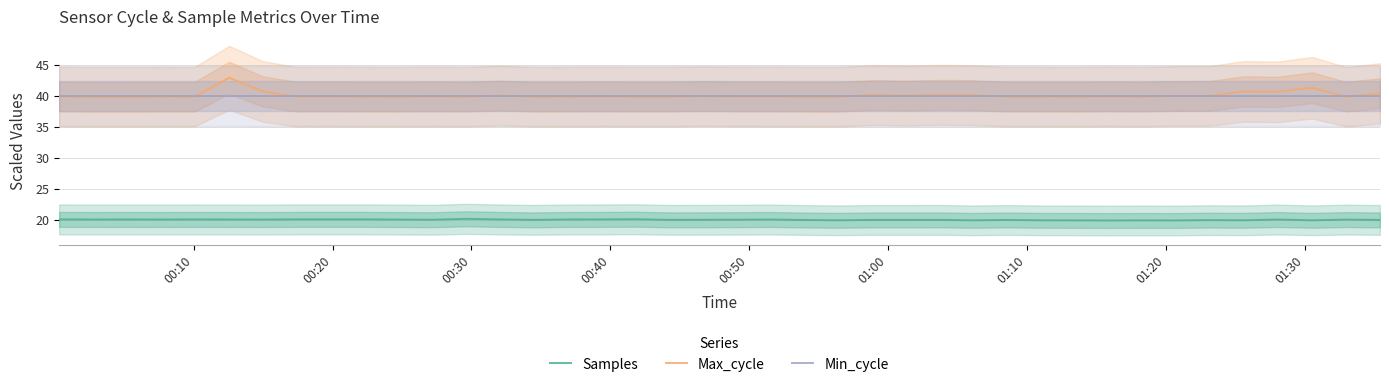

What is the value of the Max_cycle point at the 17th from the left?

39.9